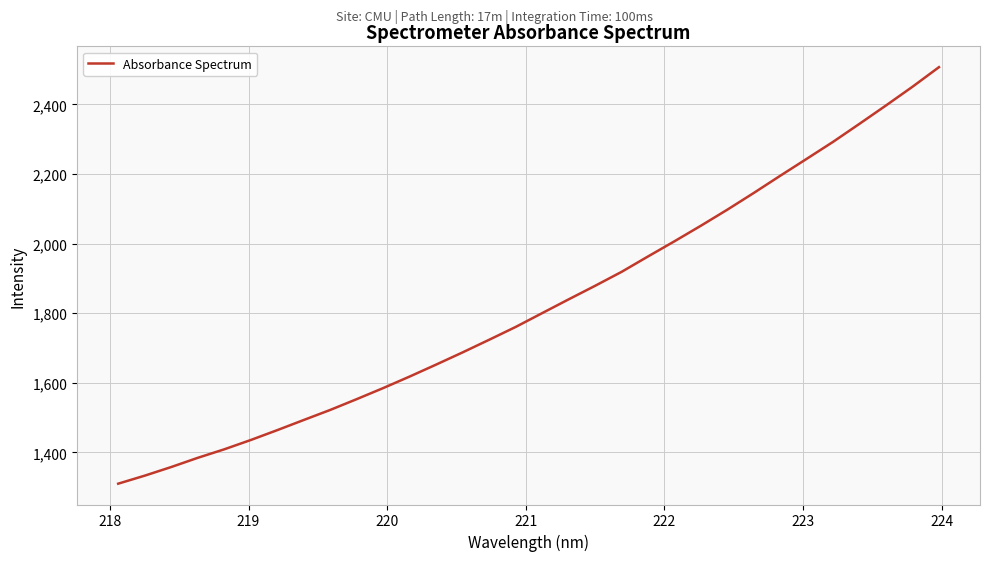

What is the greatest value displayed?

2507.2